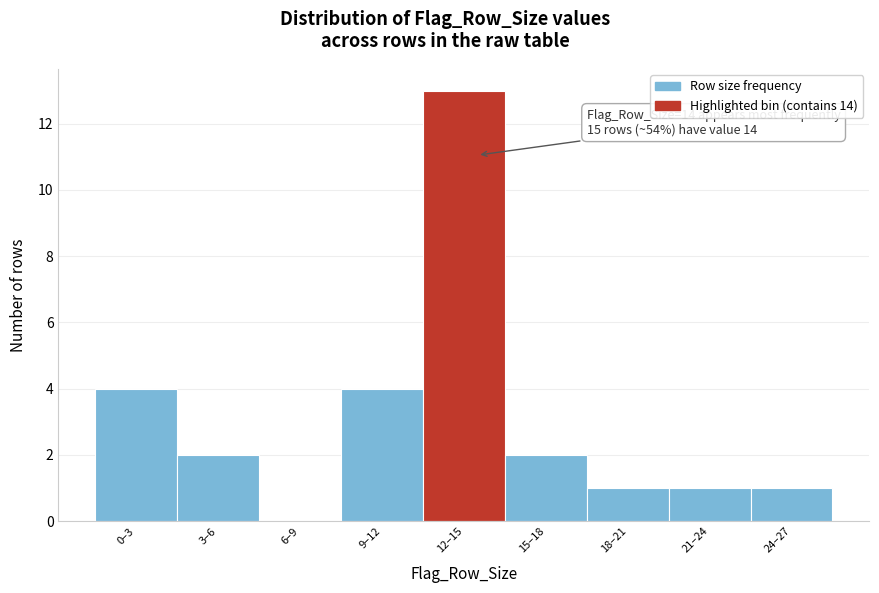

Reading right to left, transcribe all the data shown in this chart.

24–27=1	21–24=1	18–21=1	15–18=2	12–15=13	9–12=4	6–9=0	3–6=2	0–3=4